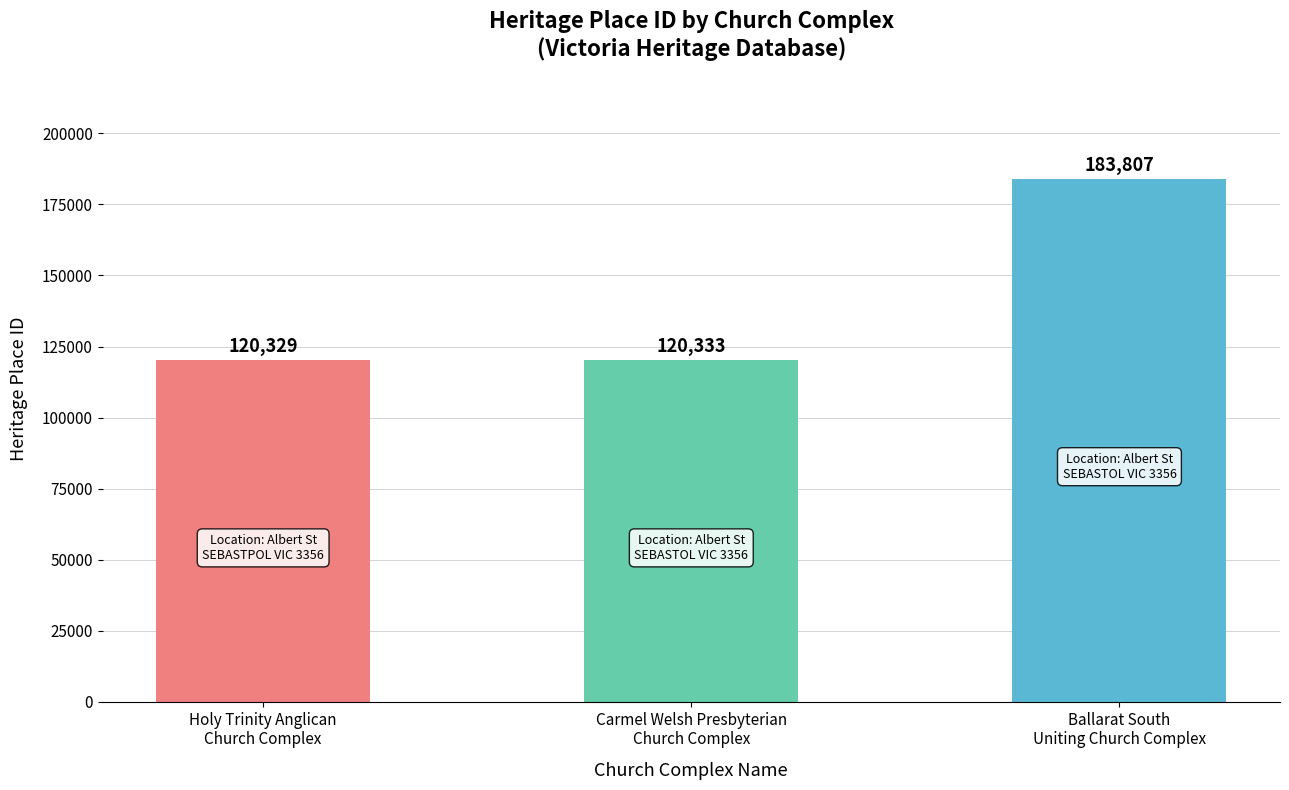

Which category has the highest value across all series?

Ballarat South
Uniting Church Complex